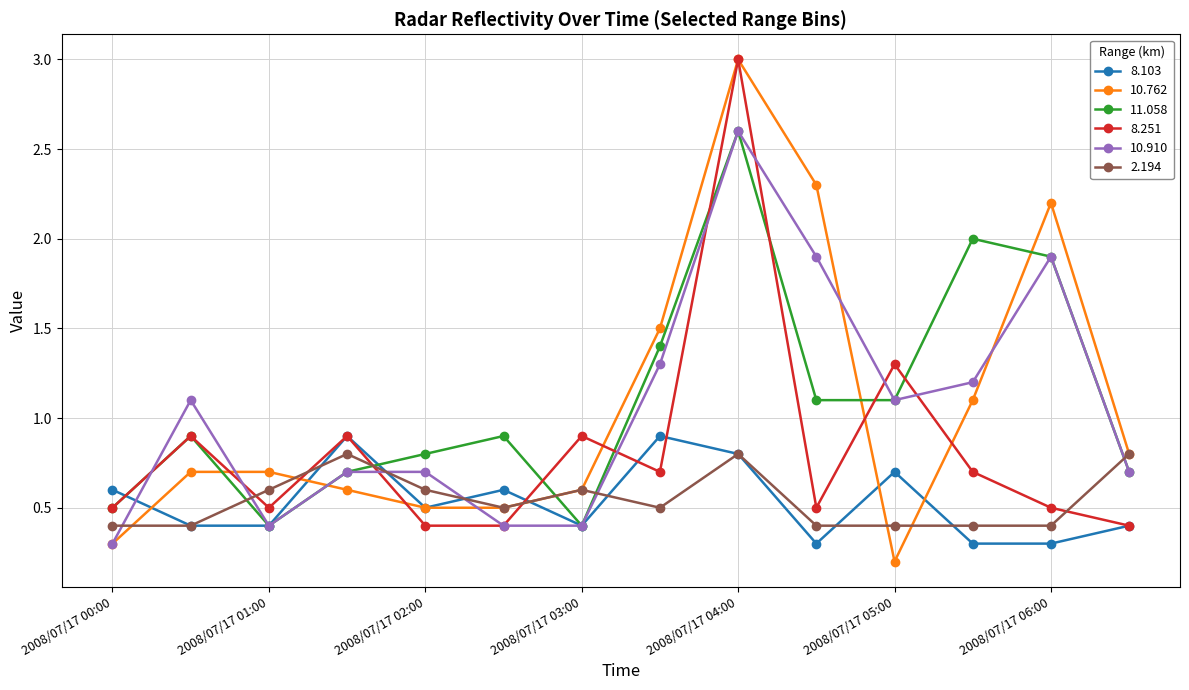

True or false: 10.910 has more than 2 points higher than both neighbors.

True